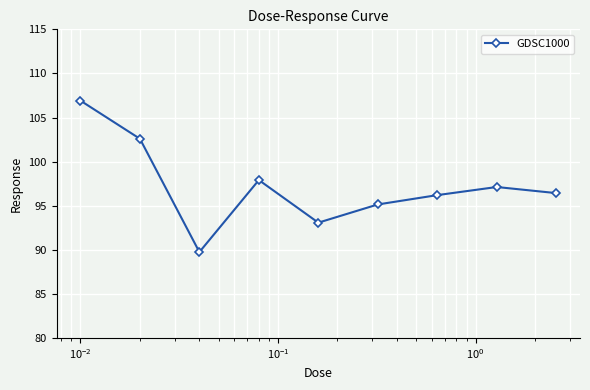

What is the greatest value displayed?

106.9